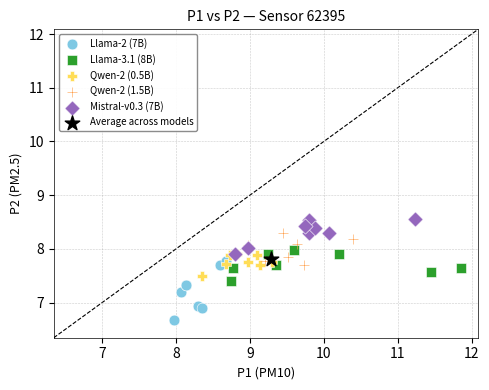

Which series reaches the minimum Y coordinate?

Llama-2 (7B)